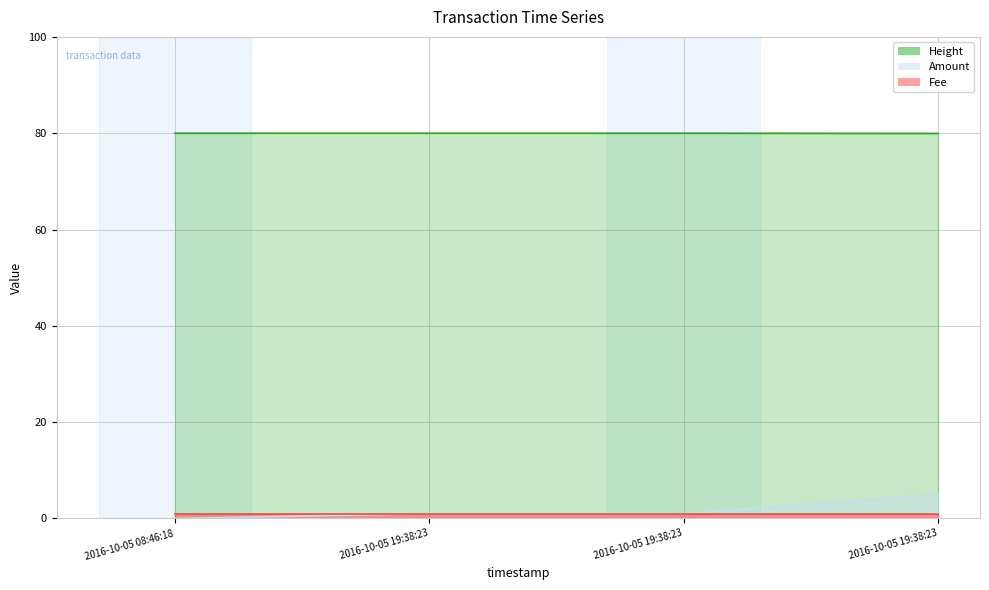

Which has a higher value, 2016-10-05 08:46:18 or 2016-10-05 19:38:23?

2016-10-05 19:38:23